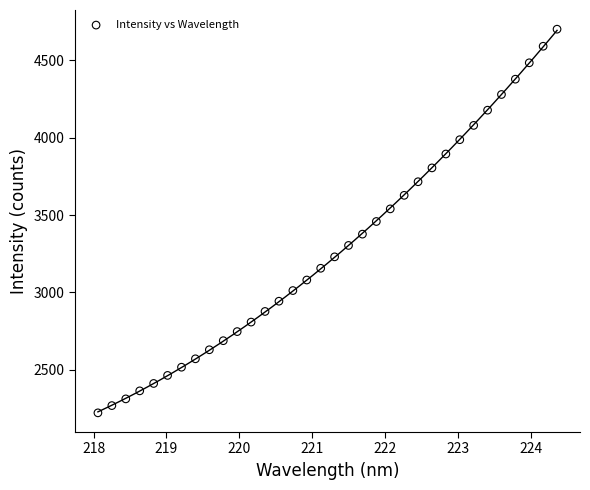

What is the range of X values (max minus min)?

6.3